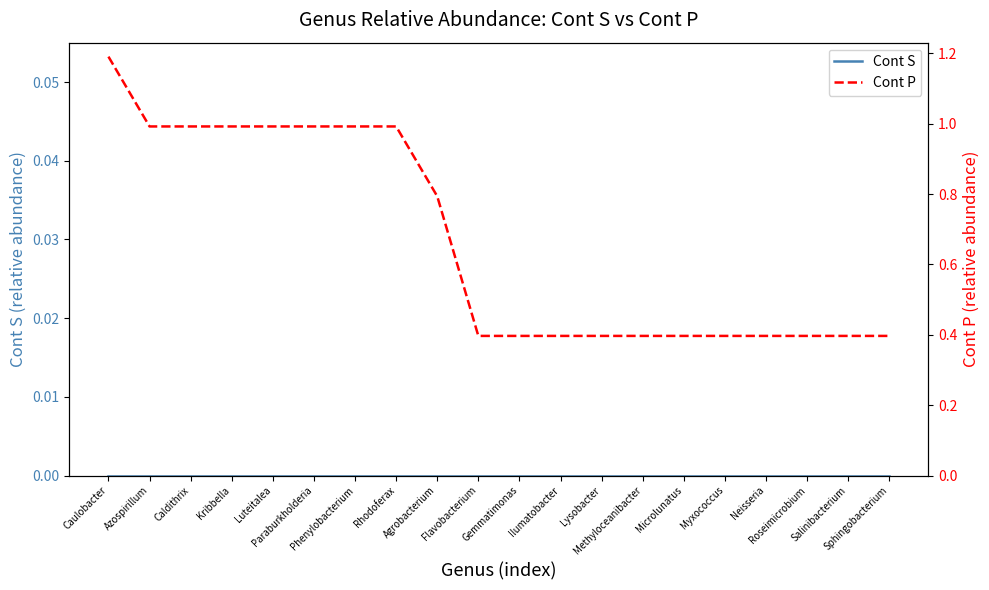

What is the maximum value shown in the chart?

1.2